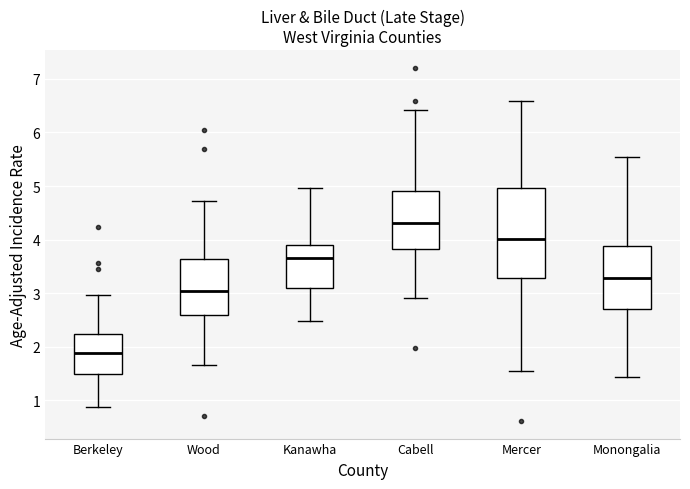

Reading left to right, read every box against the y-axis: the position of its median line, the range the box covers, and the ends of its whiskers. The values are not printed on the chart, so give them approximately, as read against the axis.

Berkeley: median 1.9, box 1.5 to 2.2, whiskers 0.9 to 3.0
Wood: median 3.0, box 2.6 to 3.6, whiskers 1.7 to 4.7
Kanawha: median 3.7, box 3.1 to 3.9, whiskers 2.5 to 5.0
Cabell: median 4.3, box 3.8 to 4.9, whiskers 2.9 to 6.4
Mercer: median 4.0, box 3.3 to 5.0, whiskers 1.5 to 6.6
Monongalia: median 3.3, box 2.7 to 3.9, whiskers 1.4 to 5.5